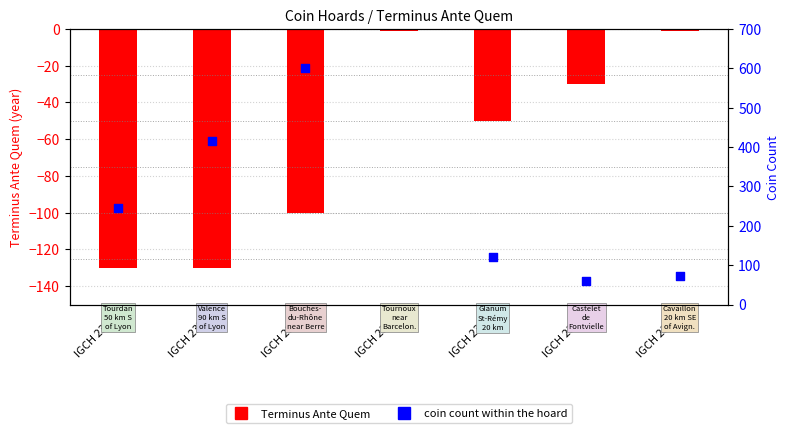

Which series reaches the maximum Y coordinate?

coin count within the hoard